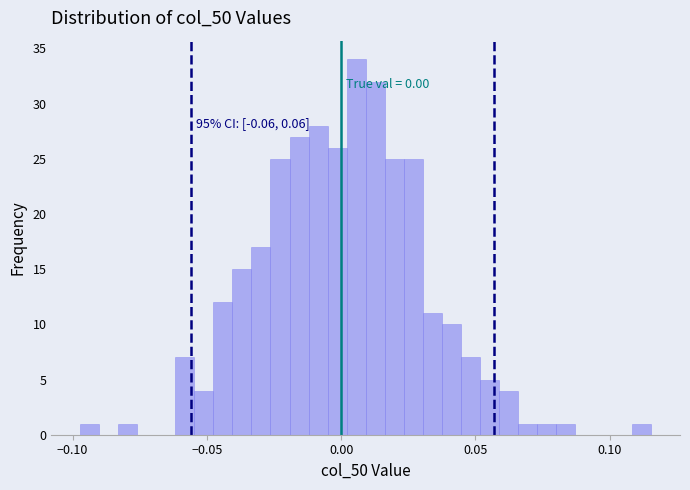

Read against the x-axis, roughly where is the centre of the tallest bar?

0.005